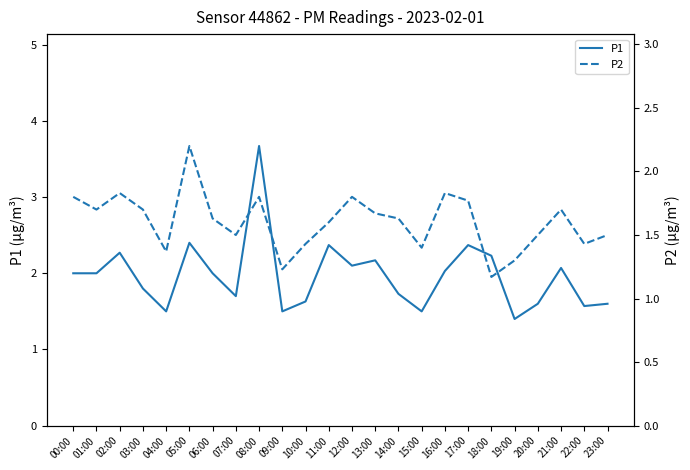

The P2 series shows 1.8 at 17:00. True or false?

True